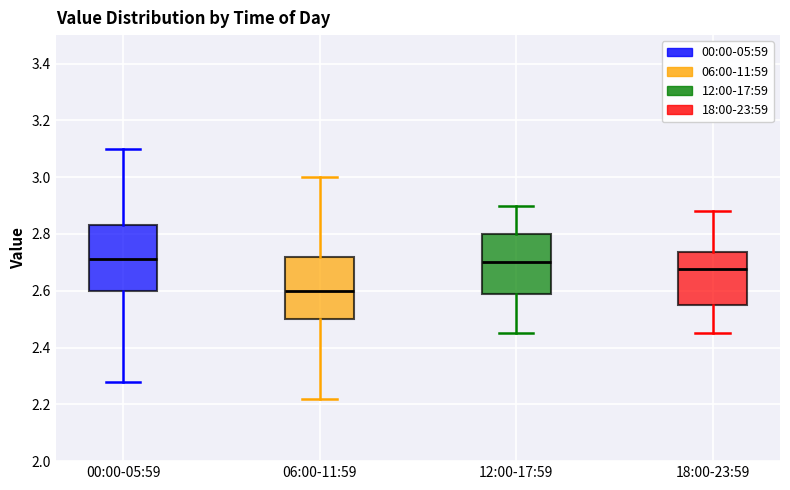

Reading left to right, read every box against the y-axis: the position of its median line, the range the box covers, and the ends of its whiskers. The values are not printed on the chart, so give them approximately, as read against the axis.

00:00-05:59: median 2.72, box 2.60 to 2.84, whiskers 2.28 to 3.10
06:00-11:59: median 2.60, box 2.50 to 2.72, whiskers 2.22 to 3.00
12:00-17:59: median 2.70, box 2.58 to 2.80, whiskers 2.46 to 2.90
18:00-23:59: median 2.68, box 2.56 to 2.74, whiskers 2.46 to 2.88